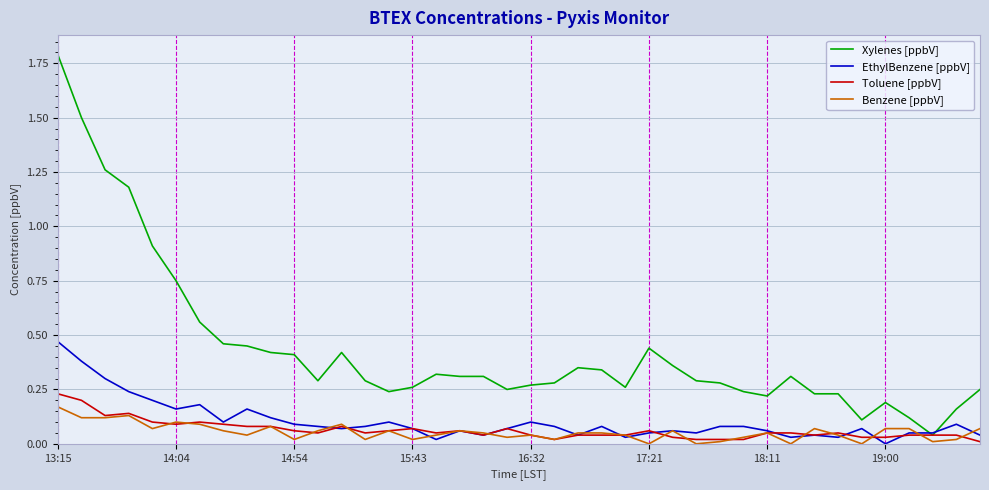

Which series has the largest total across all categories?

Xylenes [ppbV]